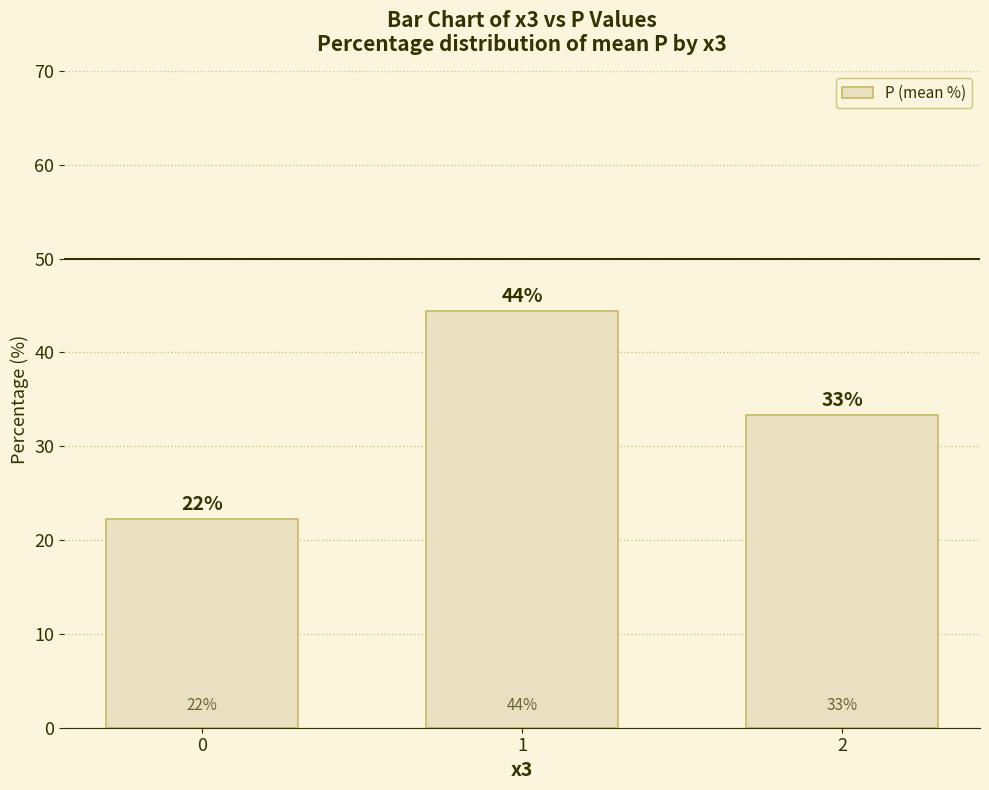

Does the chart contain any negative values?

No